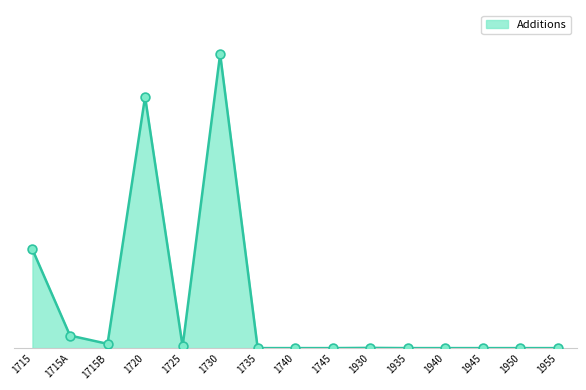

Which has a higher value, 1715B or 1715A?

1715A